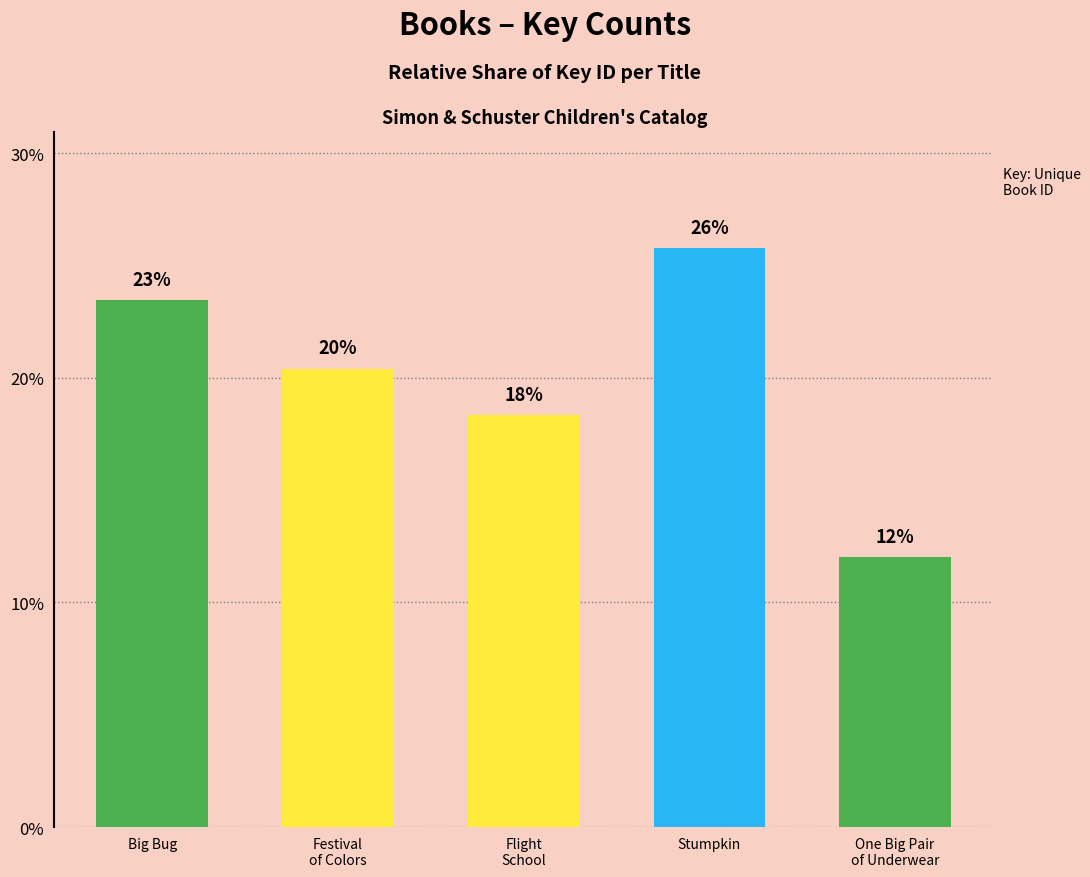

At which label does the data first exceed 20?

Big Bug